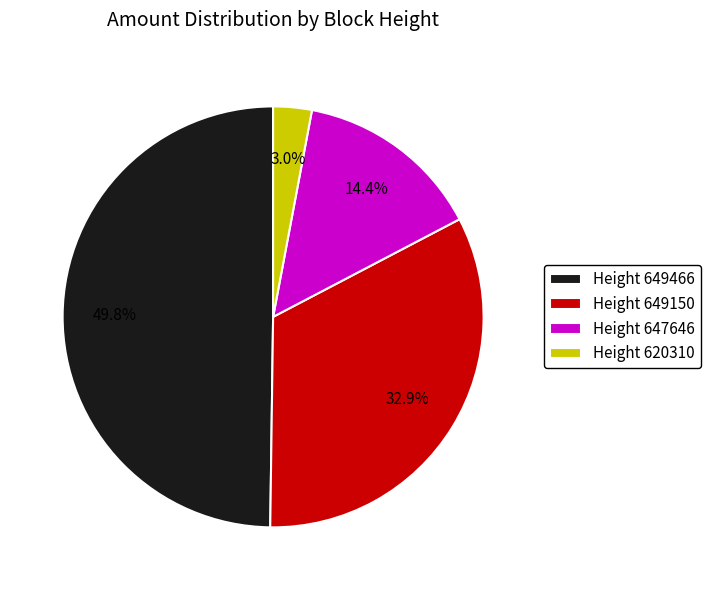

To the nearest percent, what is the average slice percentage?

25%